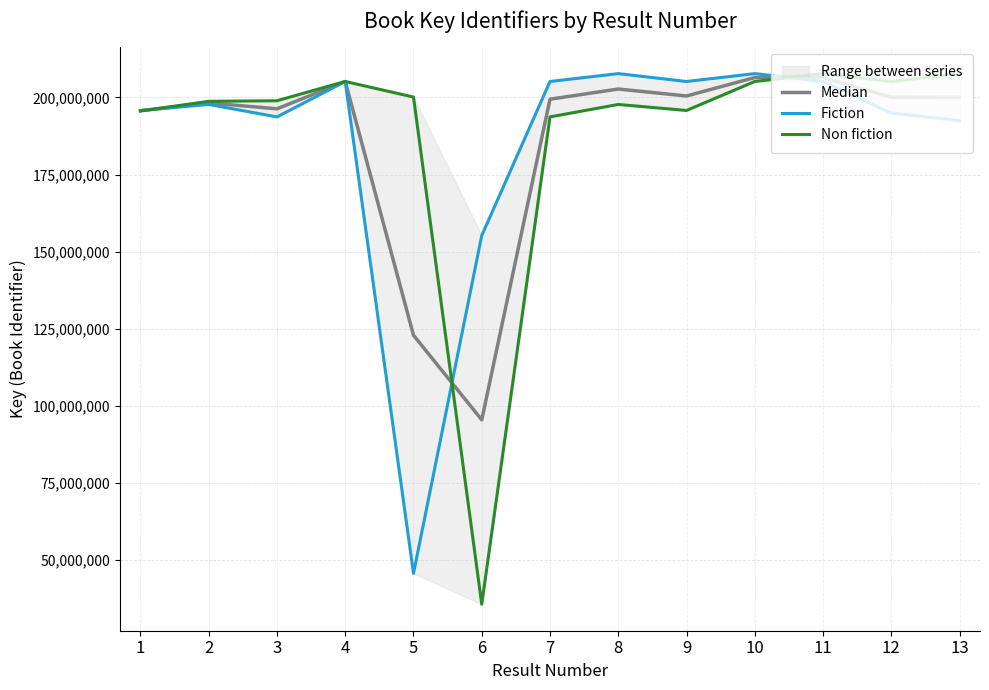

Which series has the largest total across all categories?

Non fiction